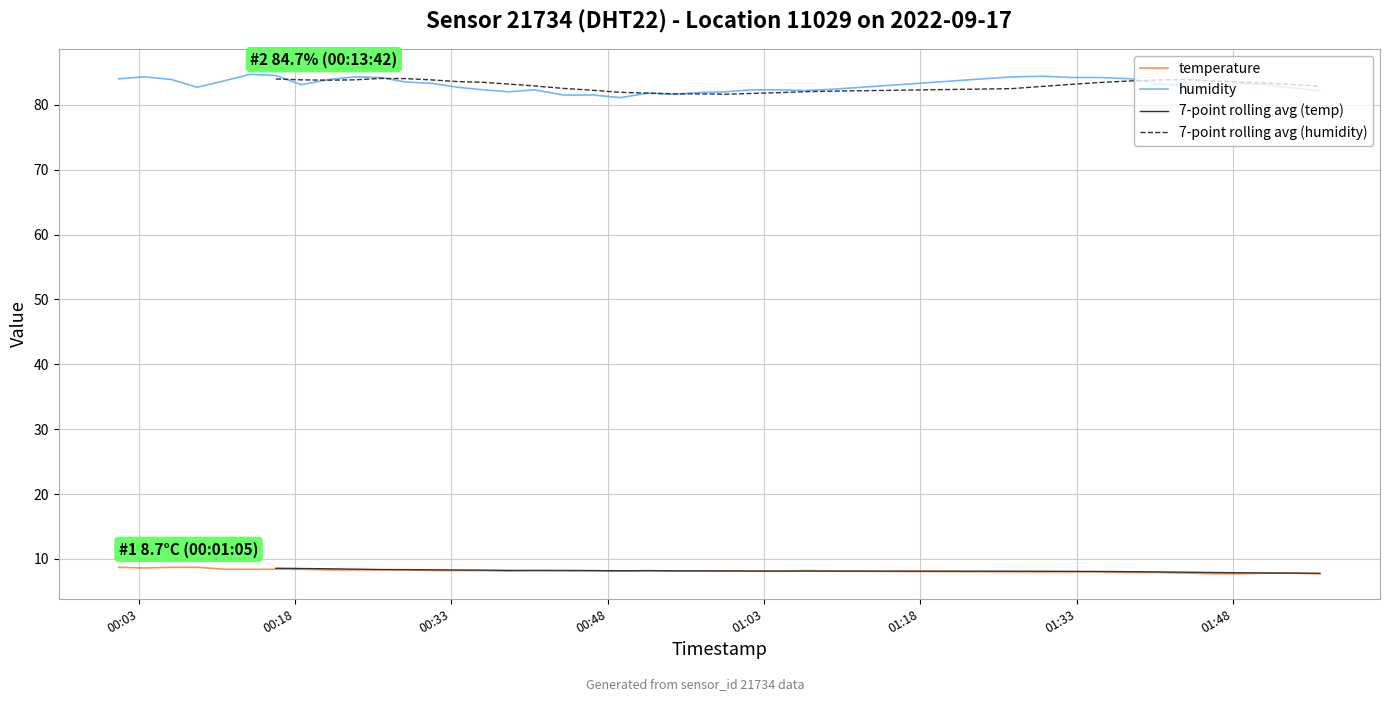

In temperature, how many points are lower than both neighbors (excluding endpoints)?

3